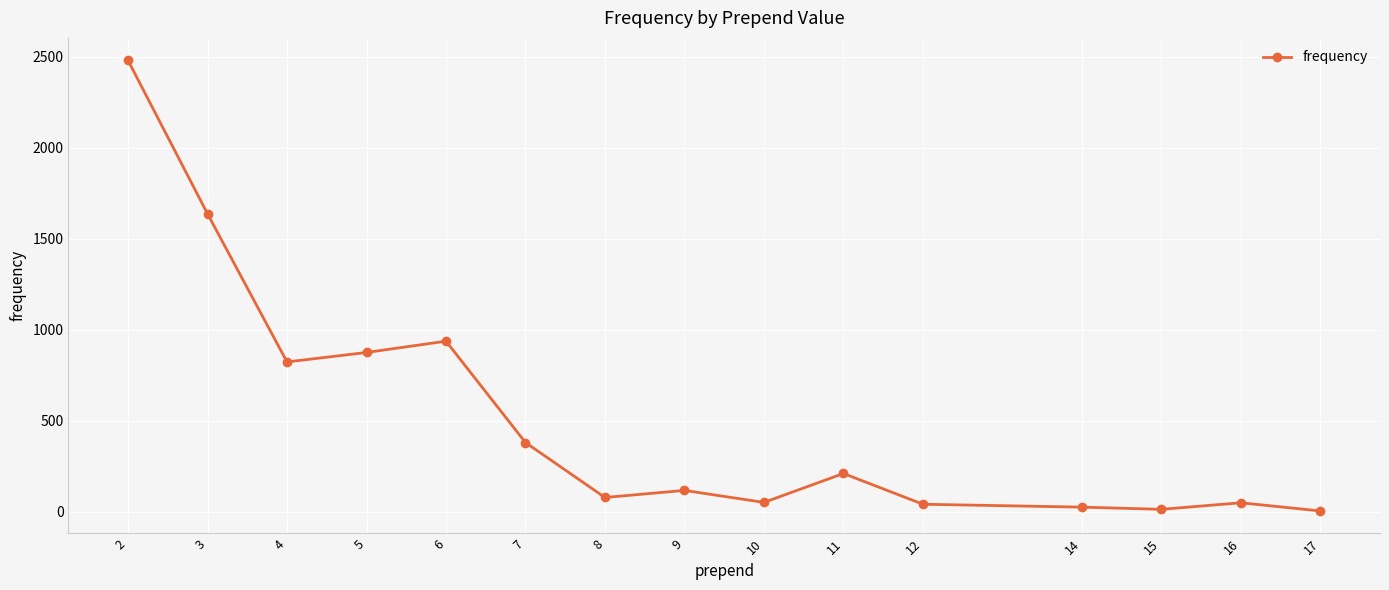

Approximately how many times larger is the value at 3 compared to 11?

7.8